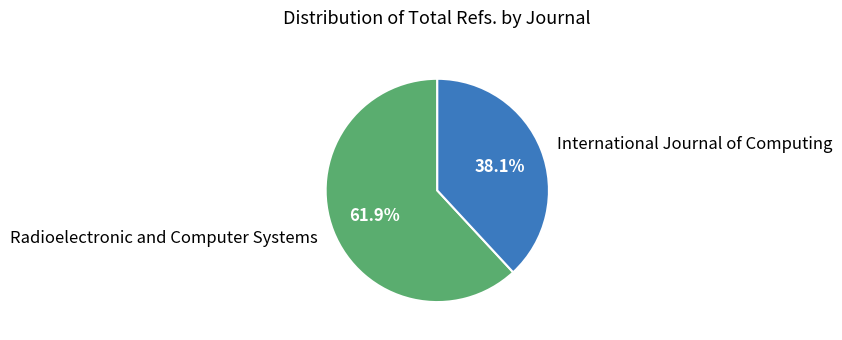

What percentage is the Radioelectronic and Computer Systems slice, to the nearest percent?

62%